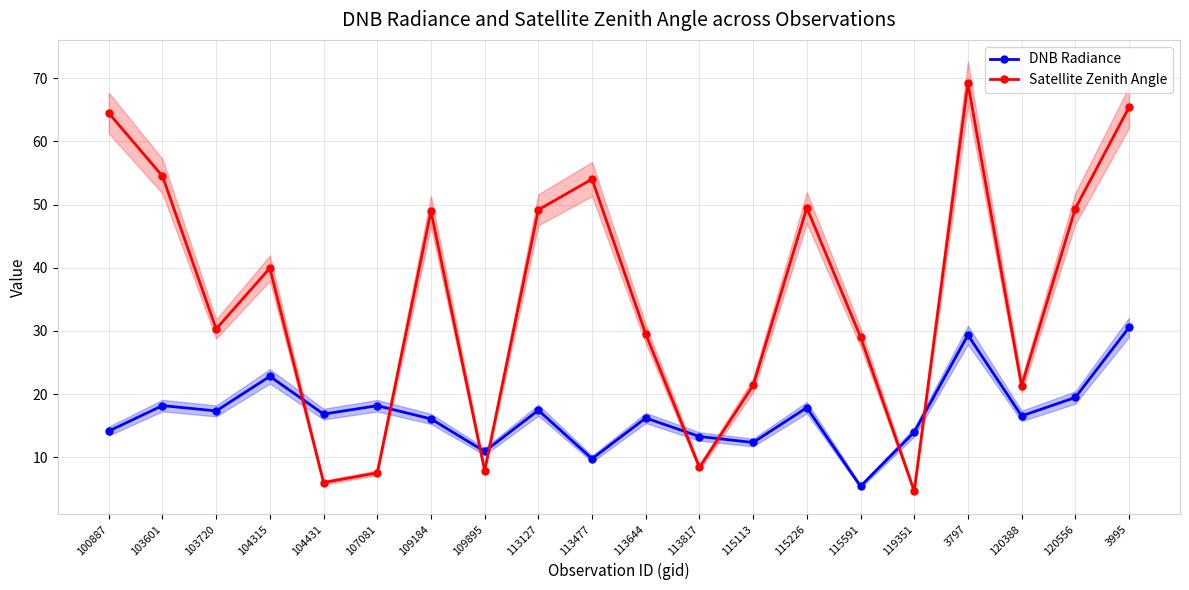

How many interior local valleys does the Satellite Zenith Angle series have?

6